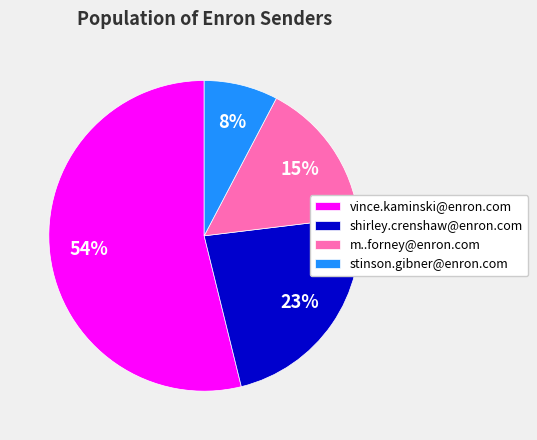

True or false: vince.kaminski@enron.com accounts for 61% of the total.

False